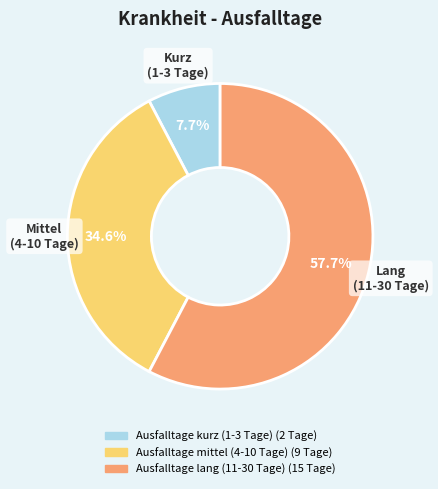

Is there a majority slice in this chart?

Yes